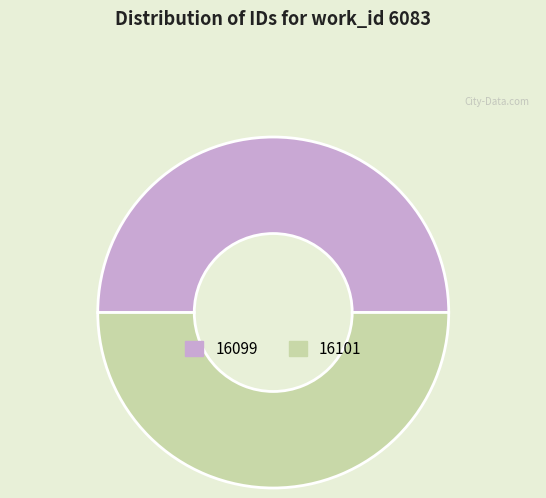

Do 16099 and 16101 together represent more than half of the pie?

Yes